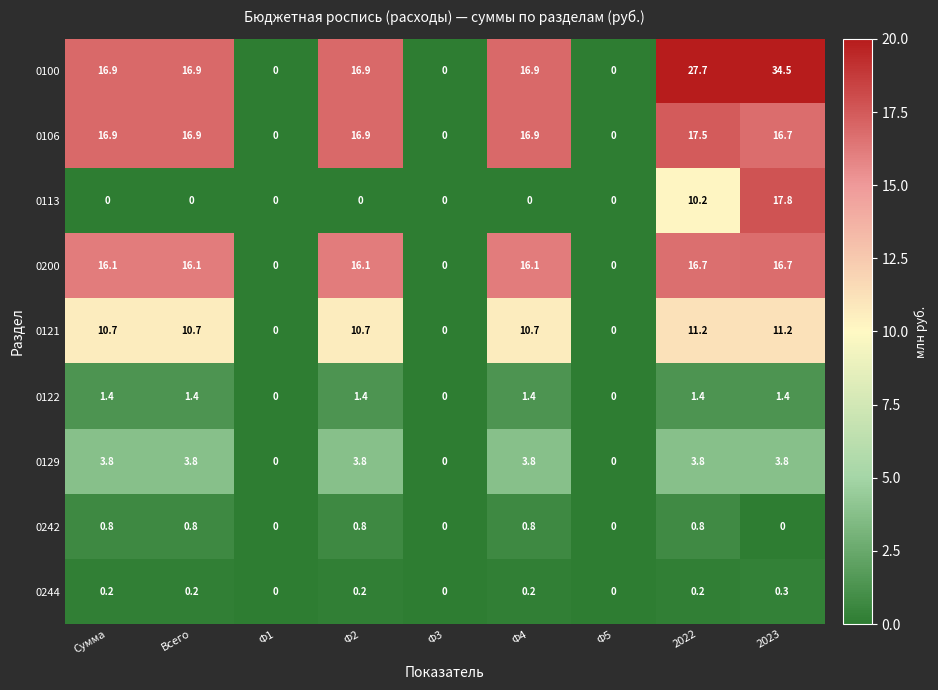

Count the number of categories in the chart.

9